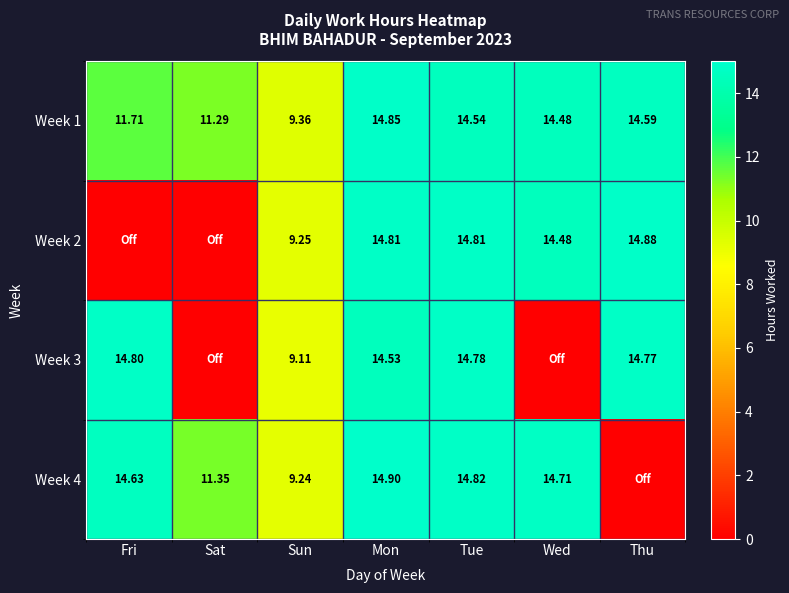

Which category has the highest value in the Week 1 series?

Mon